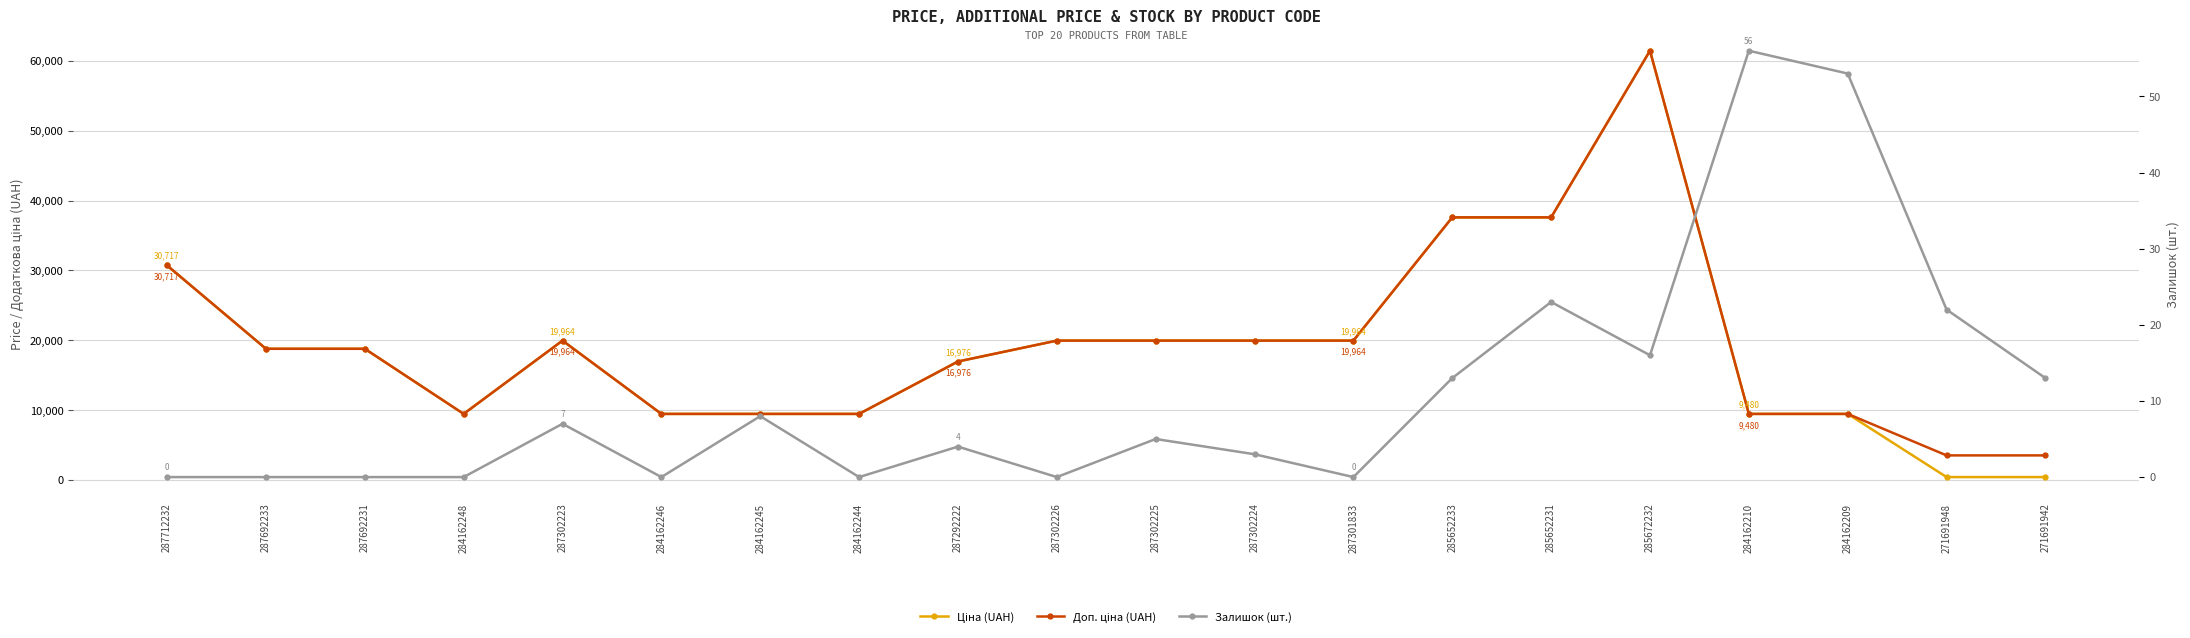

At which label is Ціна (UAH) closest to 30938?

287712232